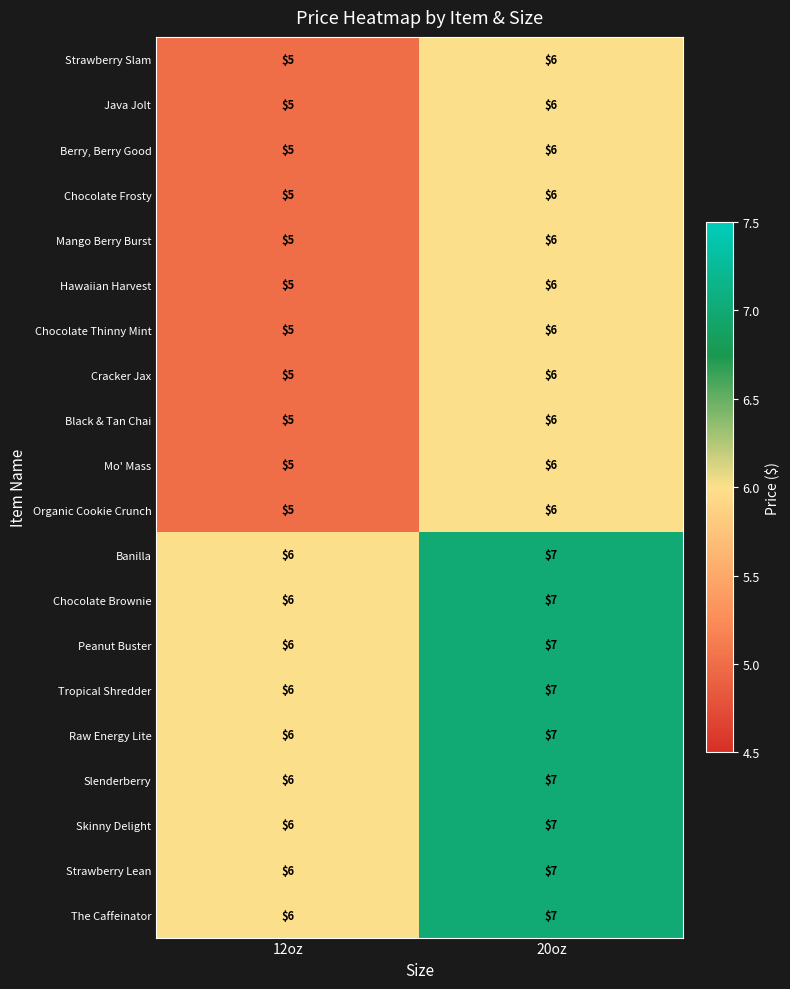

What value does the Cracker Jax series have at 12oz?

5